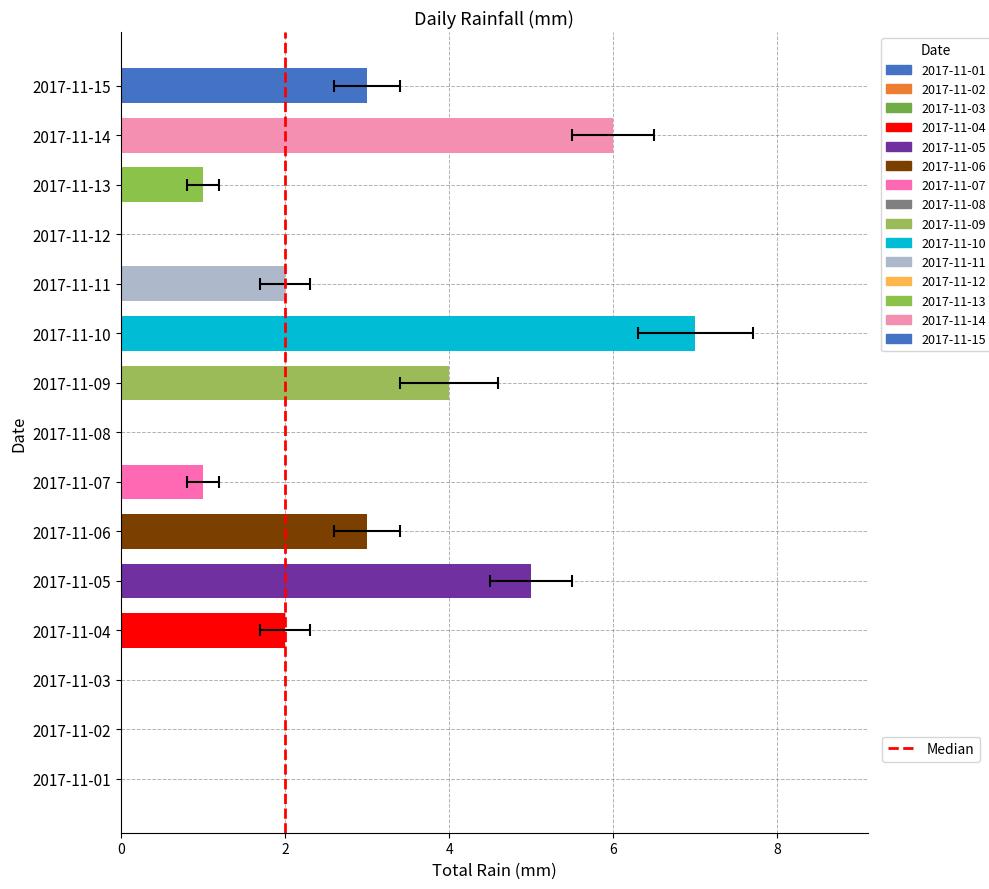

What is the sum of all values?

34